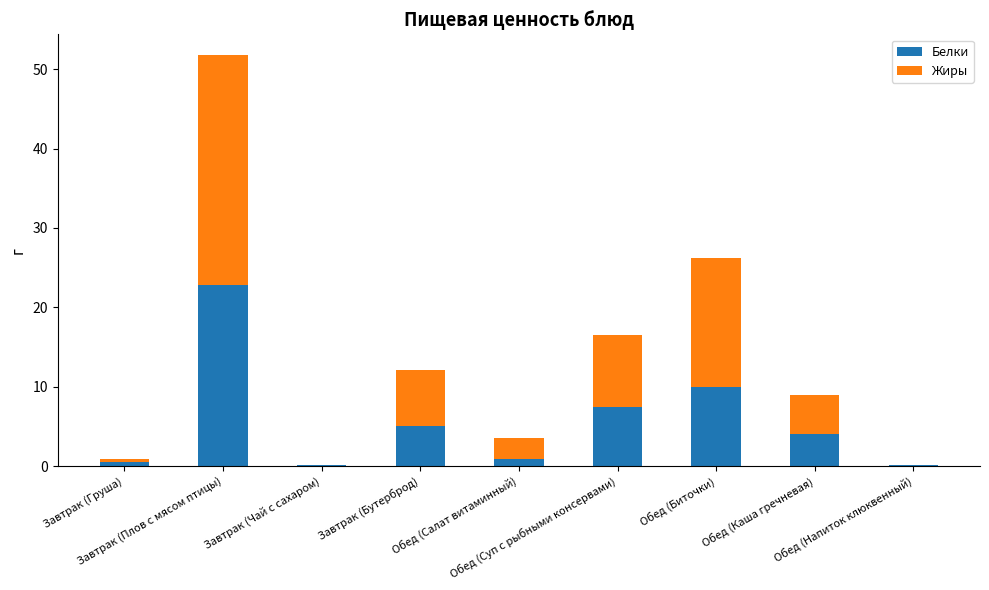

True or false: Жиры has a value of 9.1 at Обед (Суп с рыбными консервами).

True